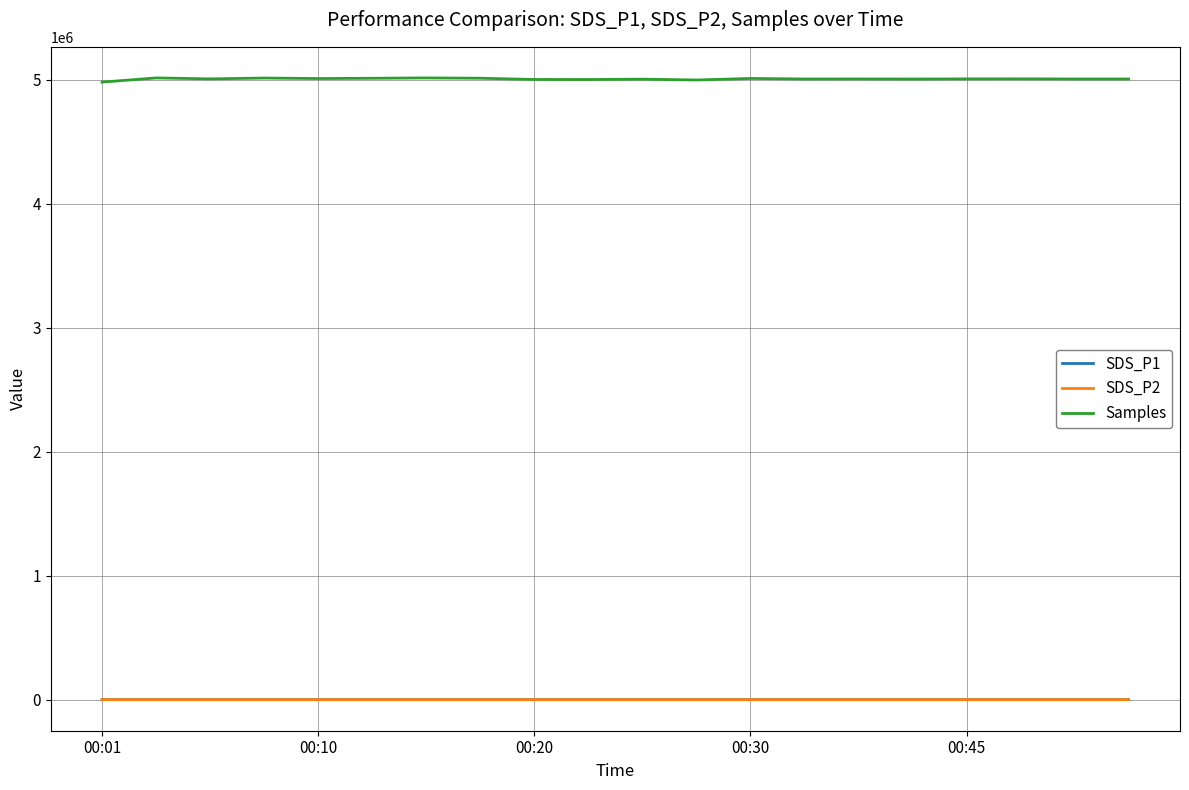

True or false: Samples and SDS_P2 intersect in this chart.

False